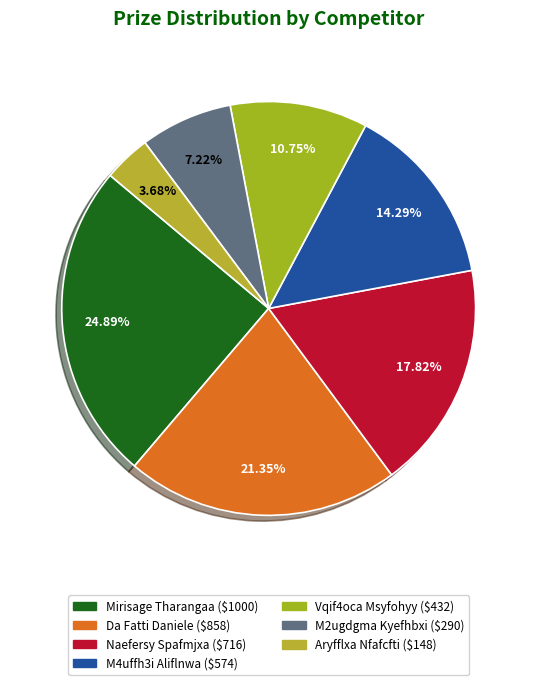

Is the sum of M4uffh3i Aliflnwa and Aryfflxa Nfafcfti greater than half?

No